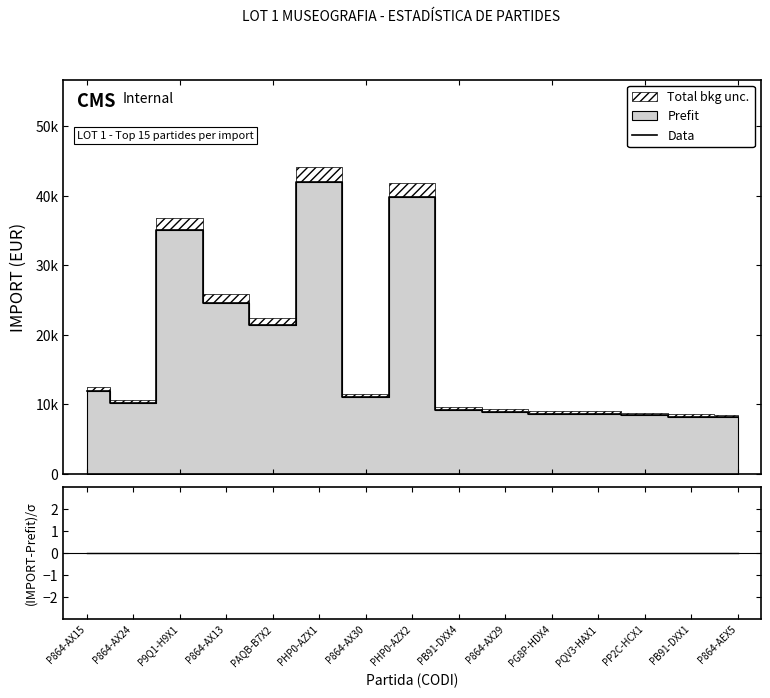

Which series has the widest spread of values?

Data